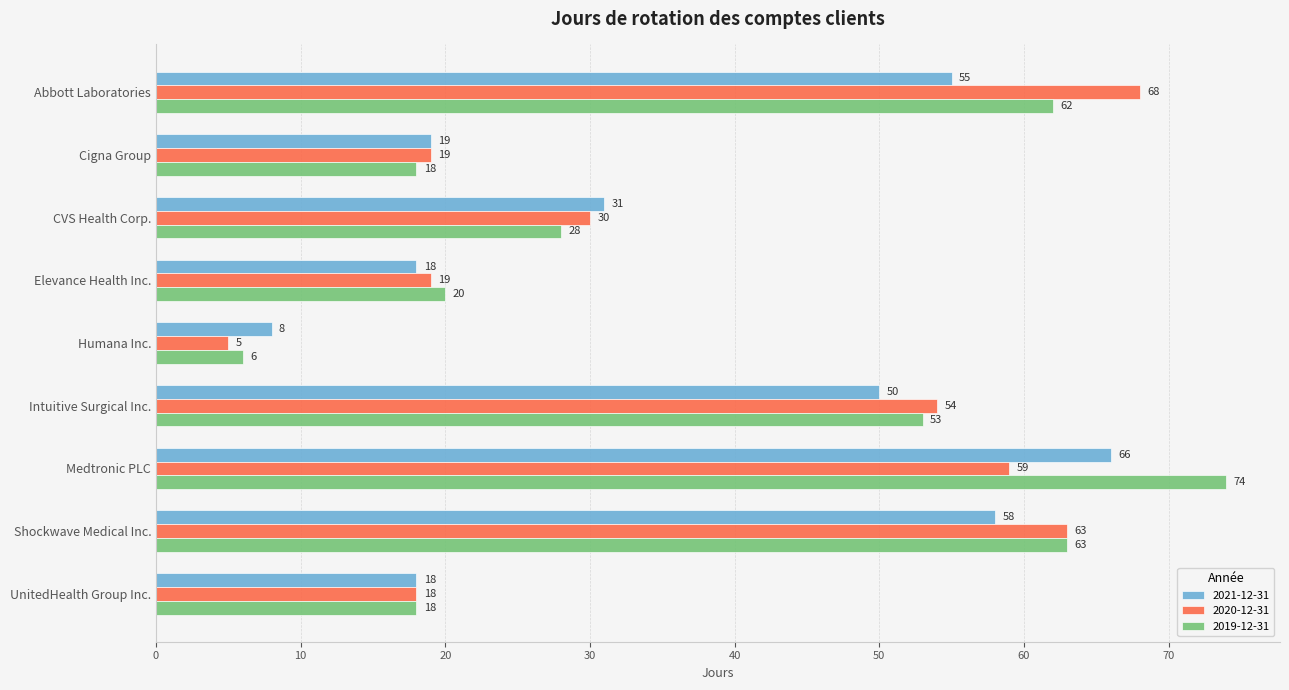

What is the sum of the 2021-12-31 values at Shockwave Medical Inc. and Cigna Group?

77